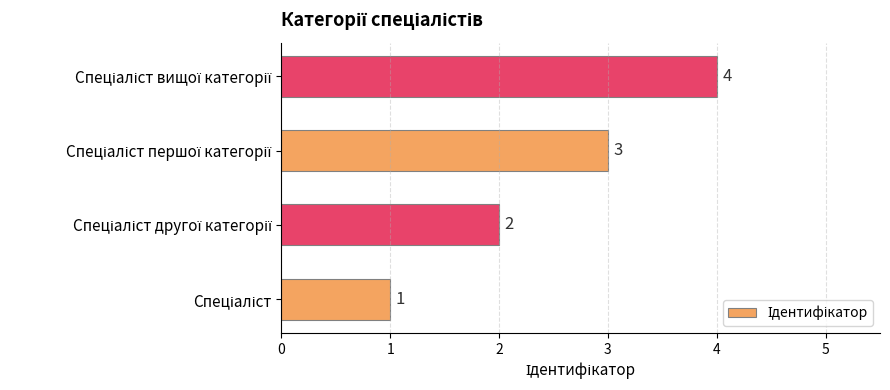

How many values are between 2 and 4?

3